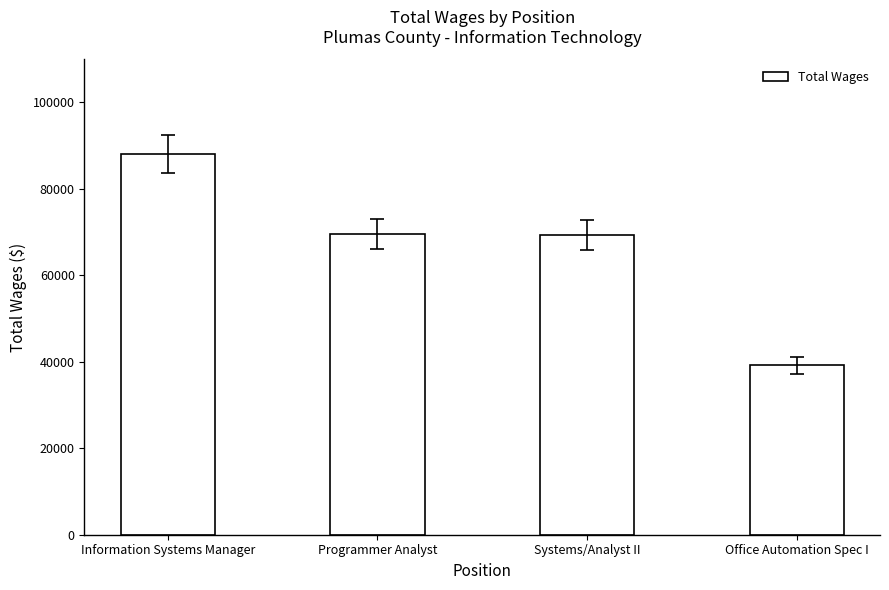

What is the ratio of the value at Information Systems Manager to the value at Office Automation Spec I?

2.2